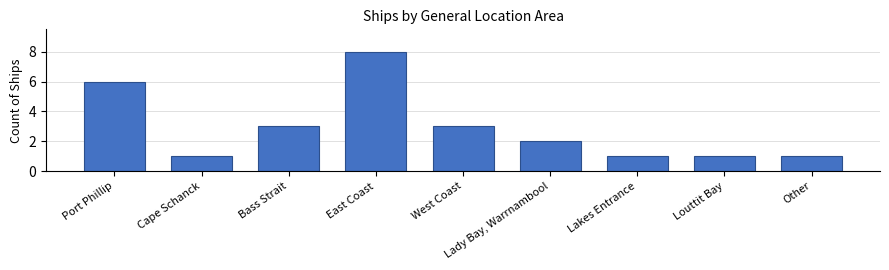

What is the greatest value displayed?

8